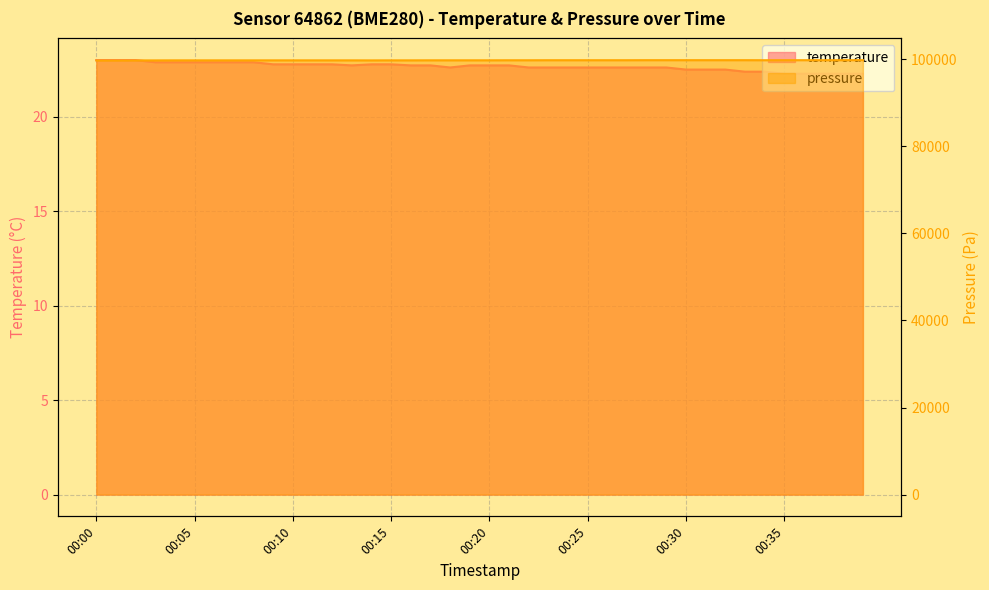

How many lines are shown in the chart?

2